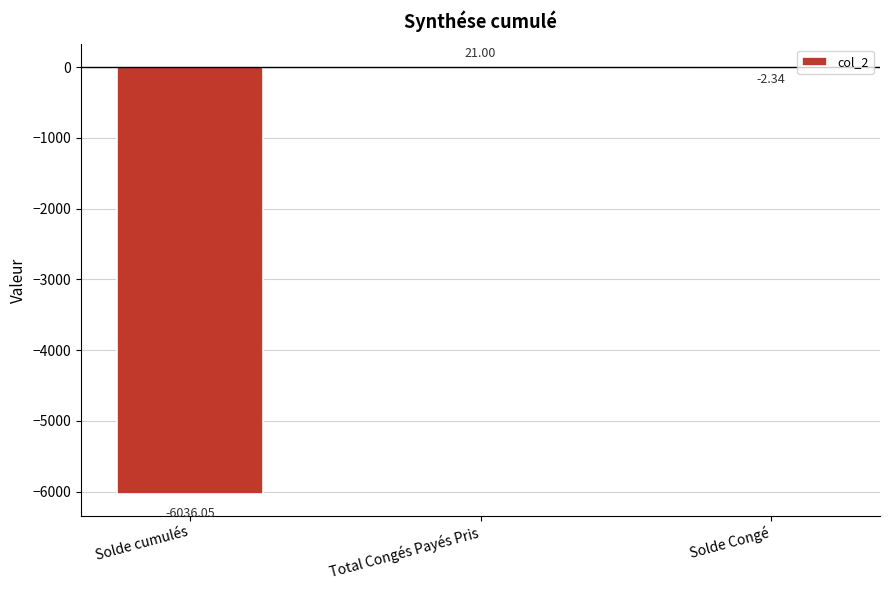

What is the average value?

-2005.8